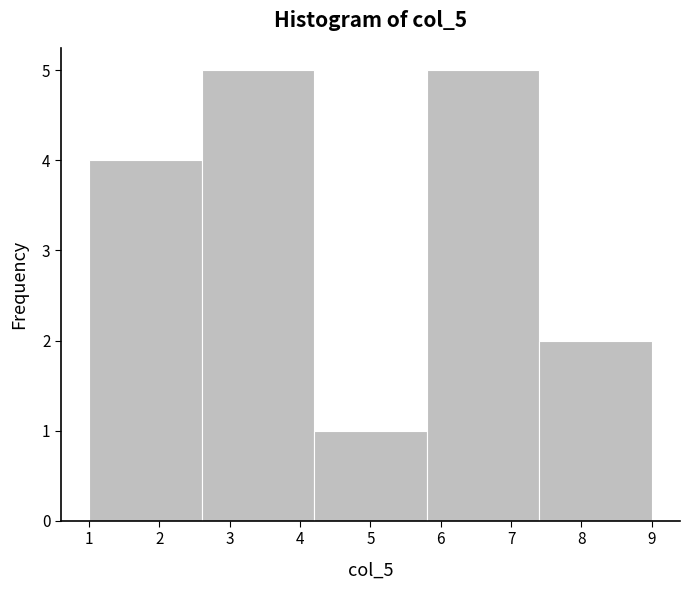

Reading left to right, list every bar in this chart as the range it spans on the x-axis followed by its height. The values are not printed on the chart, so give them approximately, as read against the axis.

1.0 to 2.6: 4
2.6 to 4.2: 5
4.2 to 5.8: 1
5.8 to 7.4: 5
7.4 to 9.0: 2